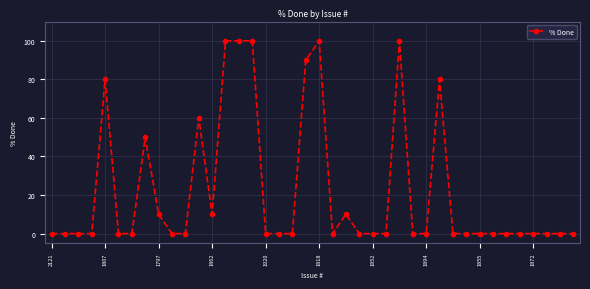

Count the values in the range 0 to 50.

31